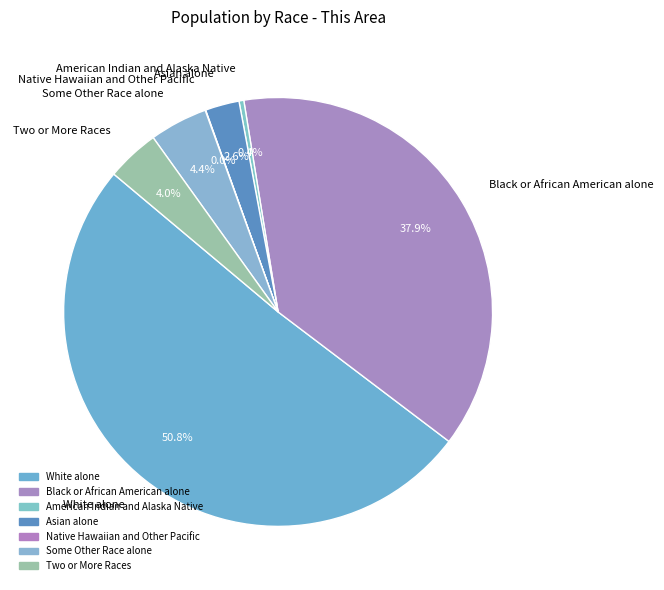

Is White alone the majority of the pie?

Yes